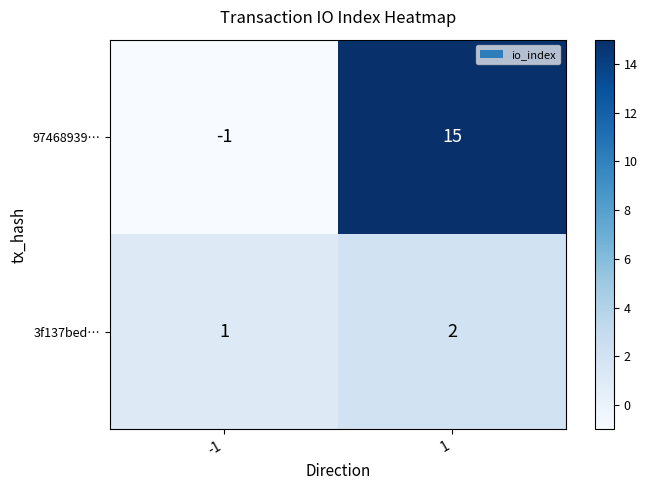

The value of 3f137bed… at 1 is 3. True or false?

False